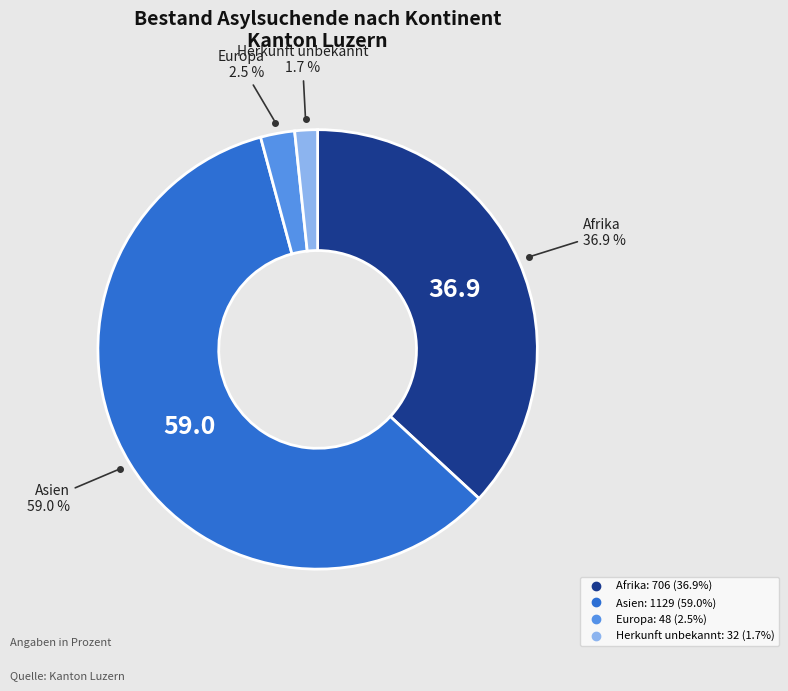

Is it true that Herkunft unbekannt is 2% of the pie?

True